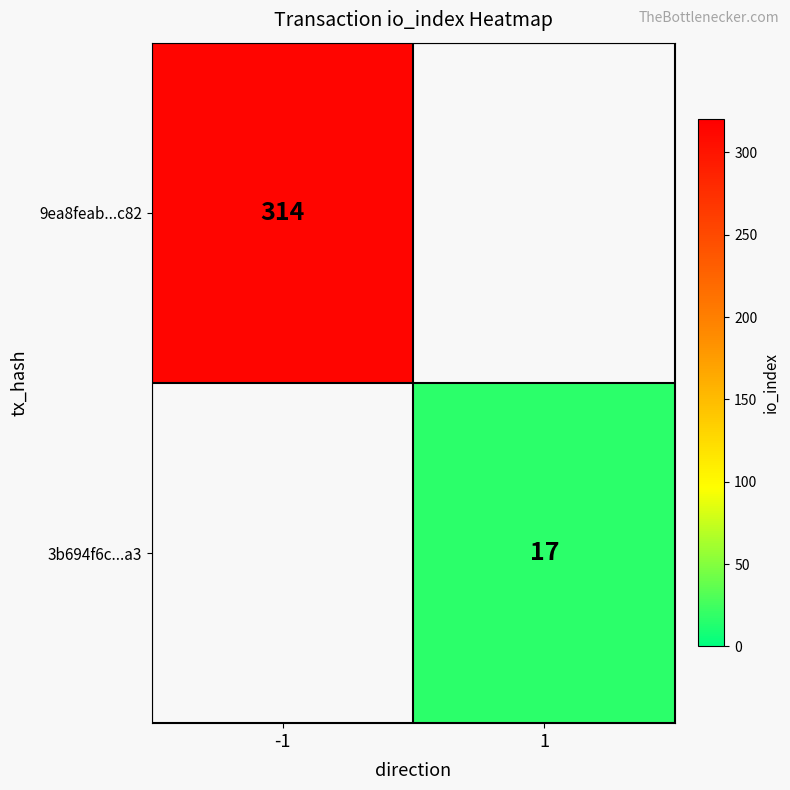

The value of 3b694f6c...a3 at 1 is 17. True or false?

True